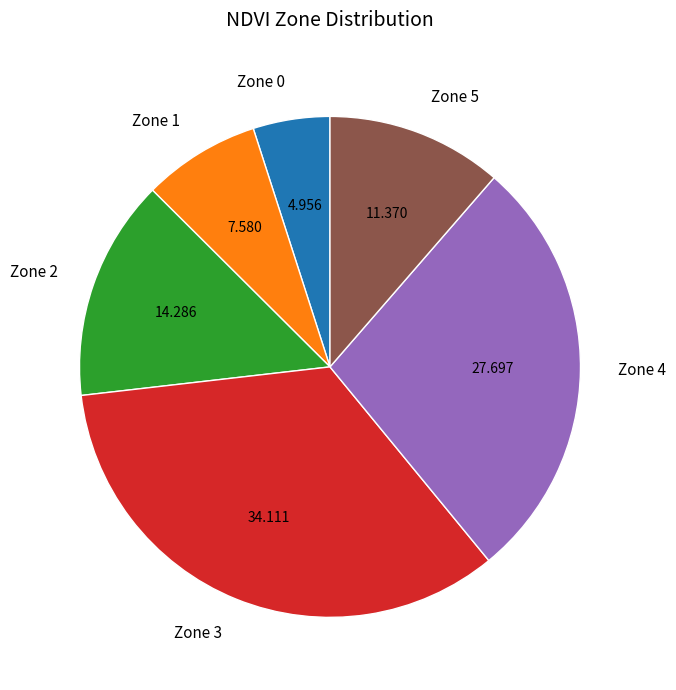

How many slices are in this pie chart?

6